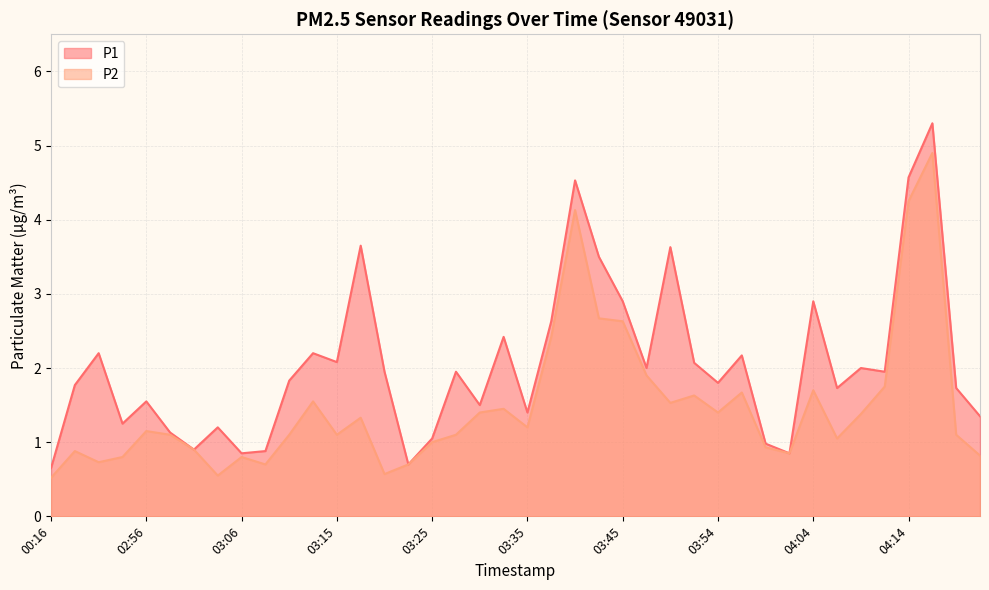

At which category does P2 reach its first local valley?

00:47